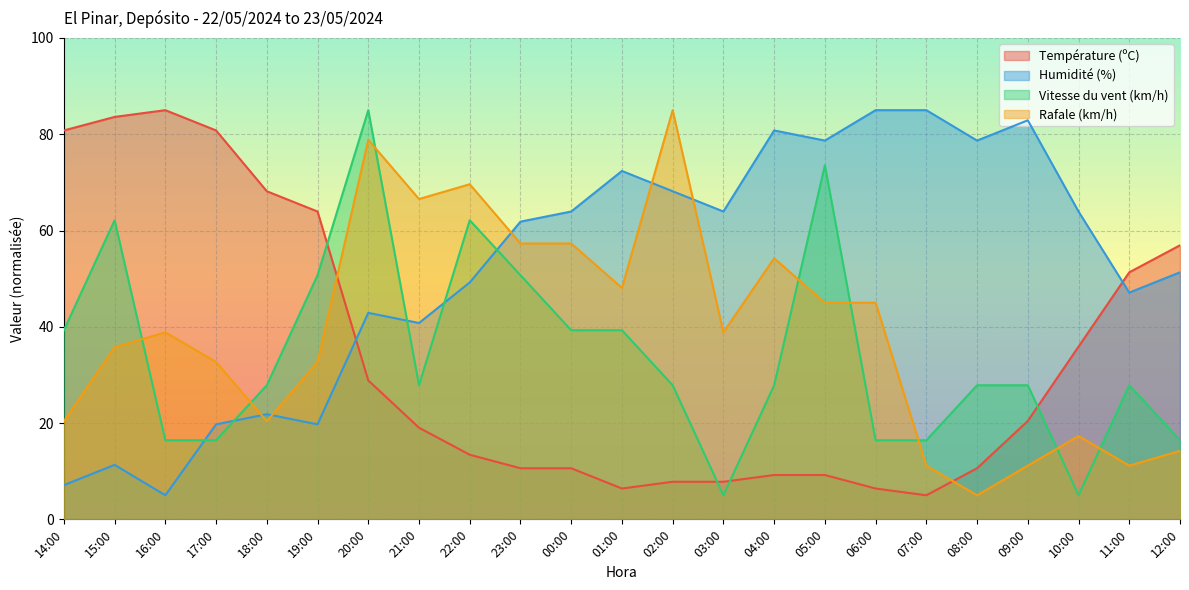

Where is Rafale (km/h) nearest to the value 45?

05:00